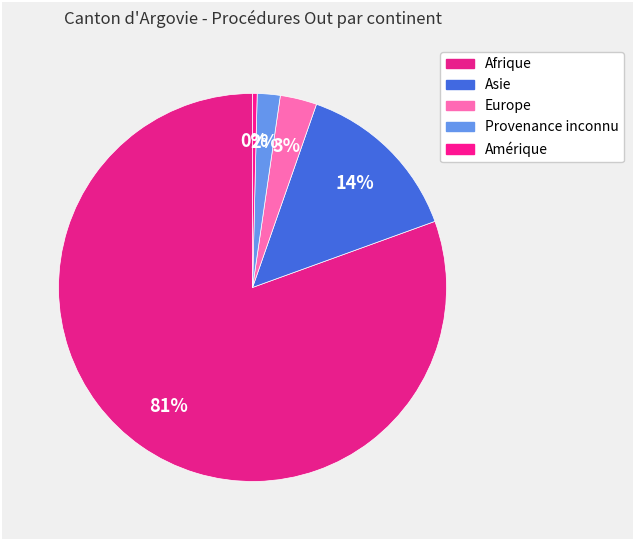

How many segments does this pie chart have?

5